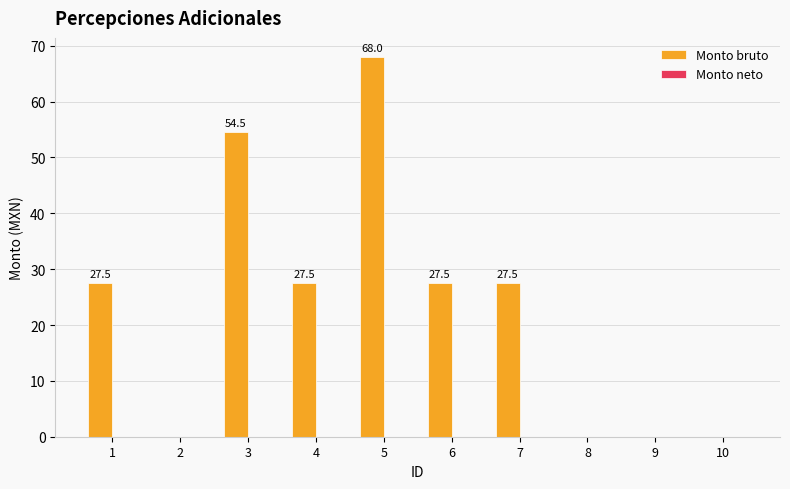

What is the sum of all values?

232.5